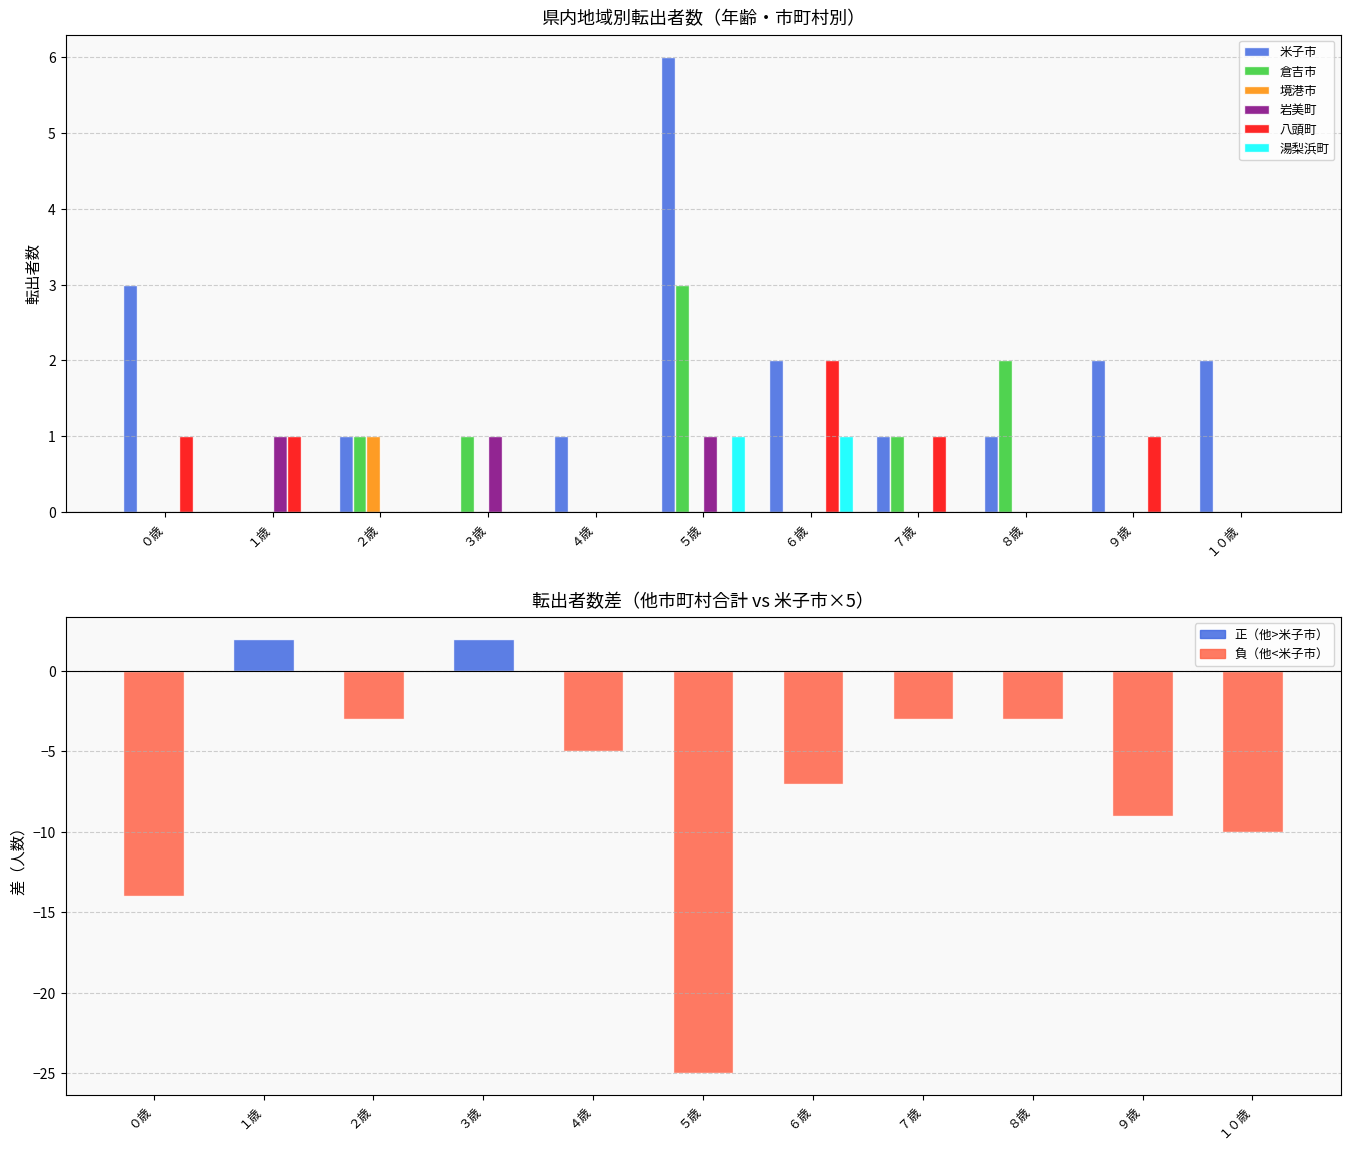

Count the 米子市 values in the range 1 to 2.

7